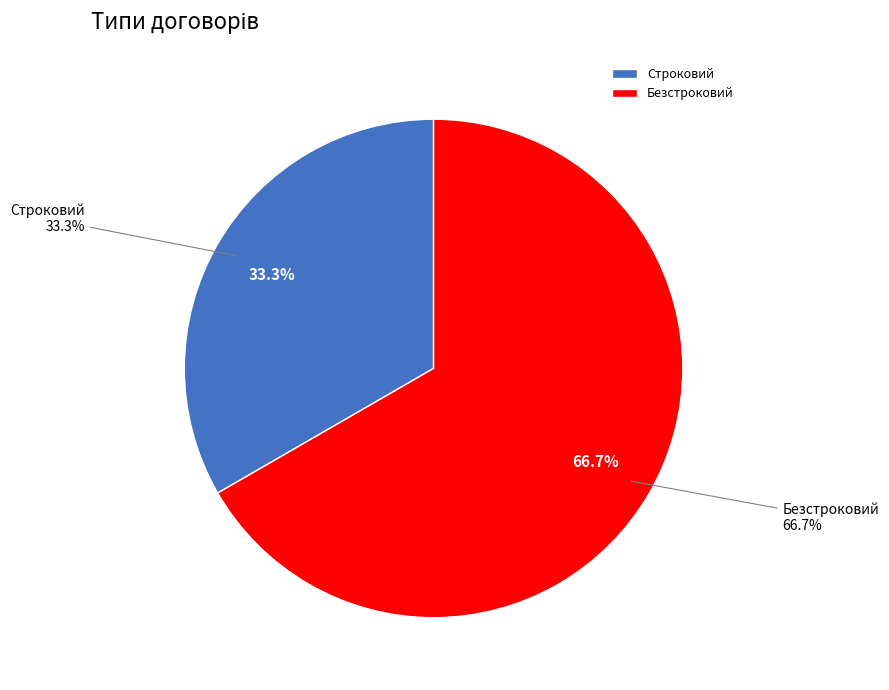

Which slice represents more than half of the pie?

Безстроковий